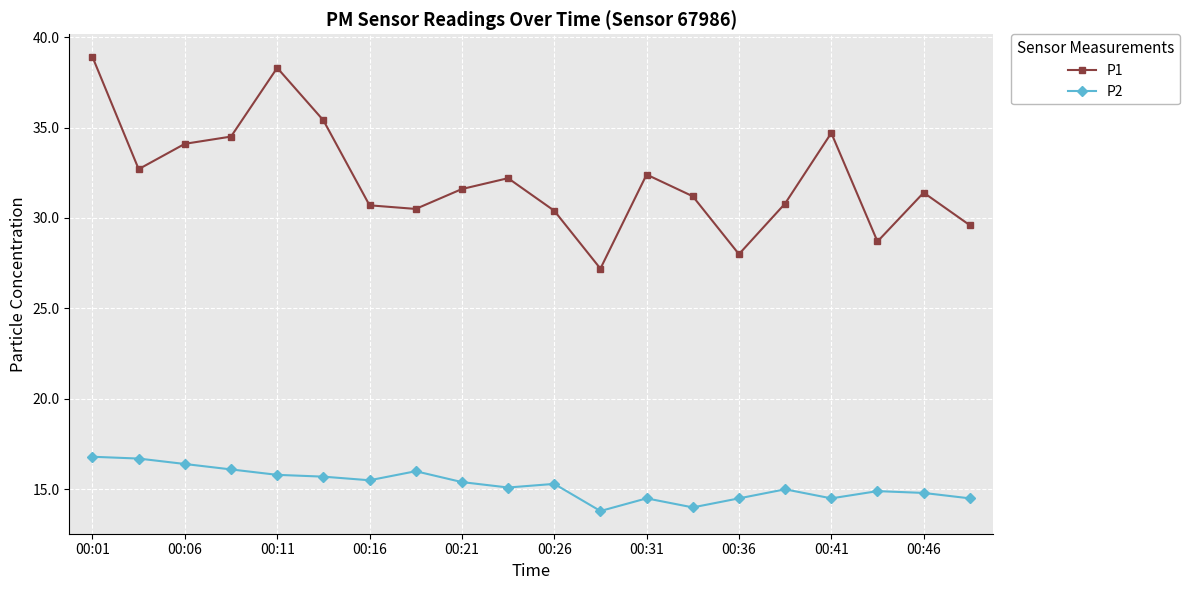

What is the average value of the P1 series?

32.2